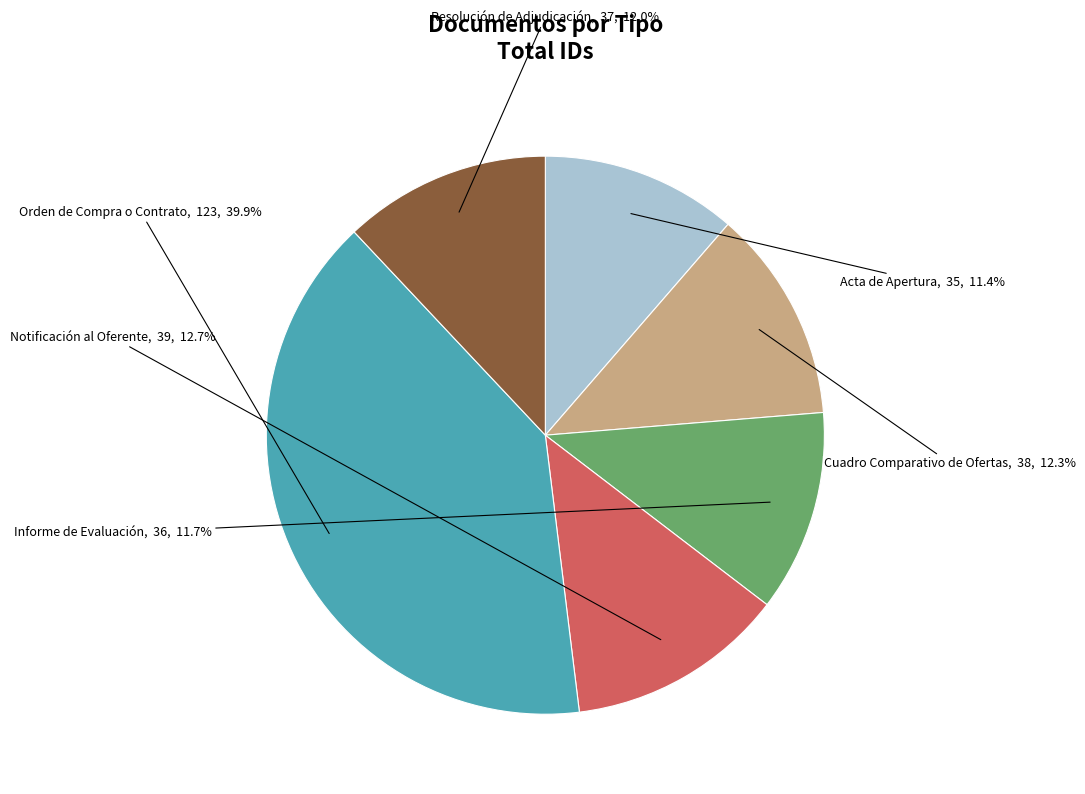

What is the ratio of the value at Informe de Evaluación to the value at Orden de Compra o Contrato?

0.3